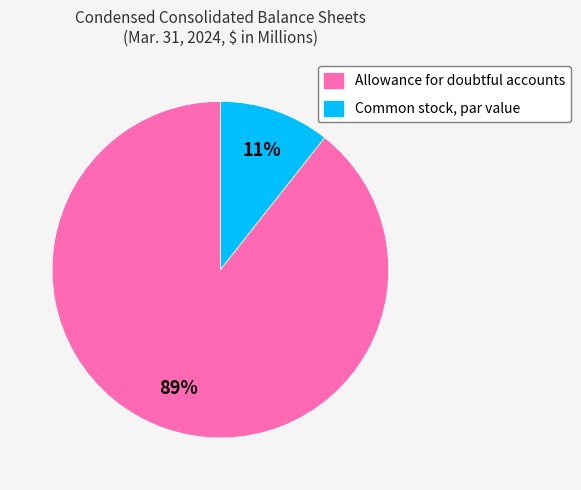

To the nearest percent, what is the combined percentage of Allowance for doubtful accounts and Common stock, par value?

100%